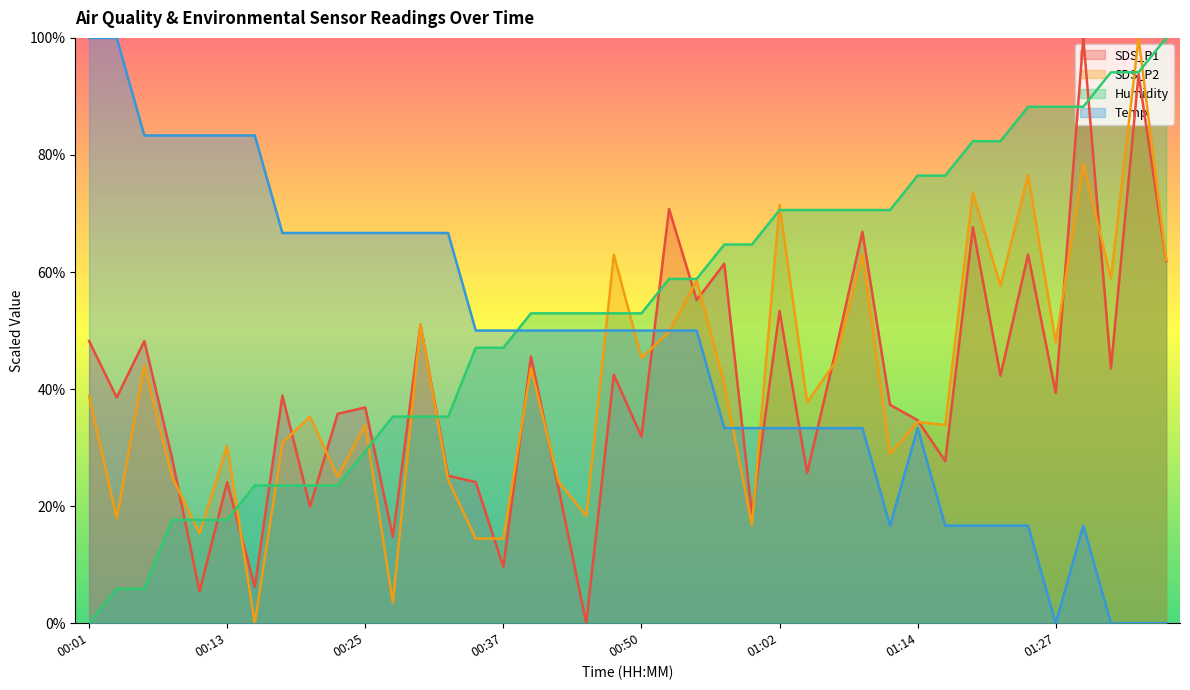

At which label does Humidity first exceed 52?

00:40